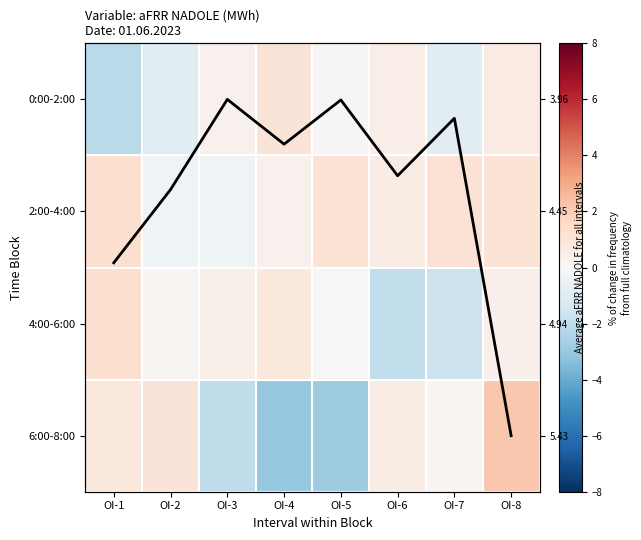

Count the number of categories in the chart.

8